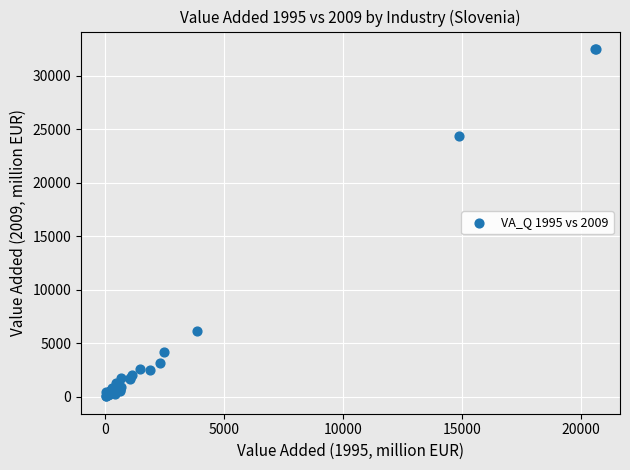

What Y value in the scatter plot is closest to 16275?

24338.6